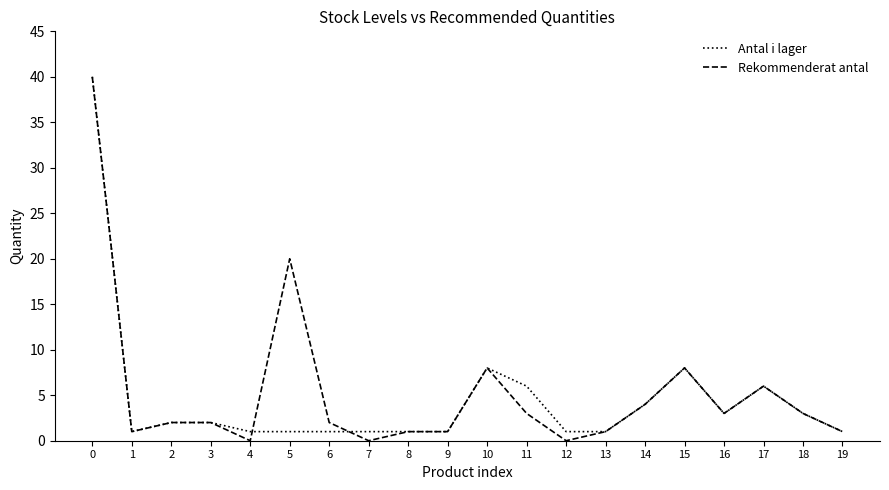

The Rekommenderat antal series shows 2 at 3. True or false?

True